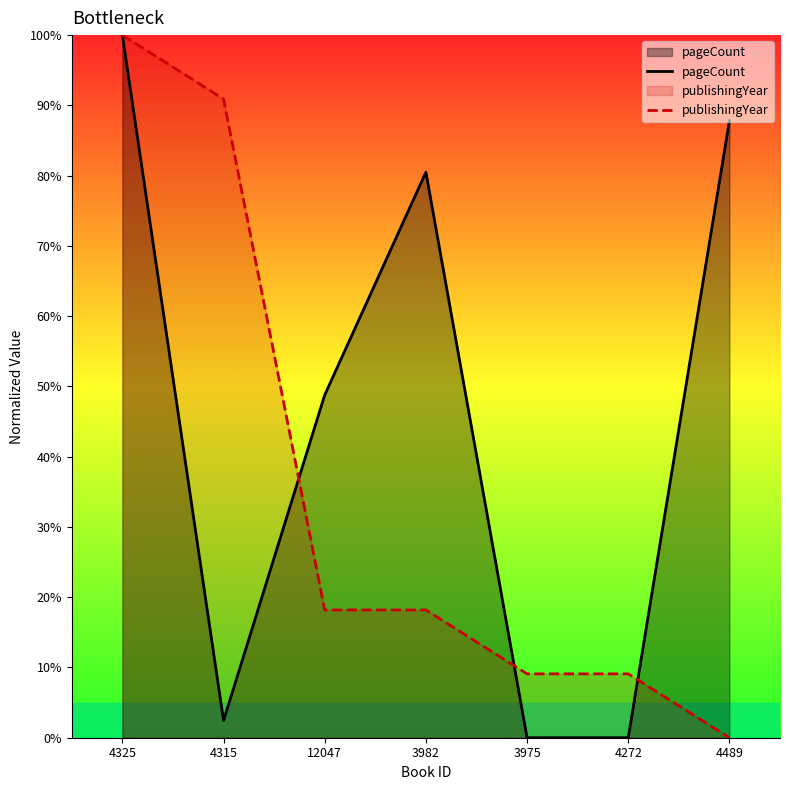

At which label does pageCount reach its minimum?

3975